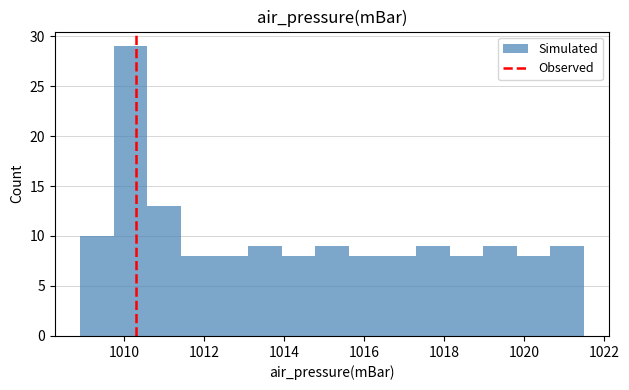

How tall is the bar that spans 1010.58 to 1011.42 on the x-axis? Neither the bar edges nor the heights are printed on the chart, so give them approximately, as read against the axes.

13